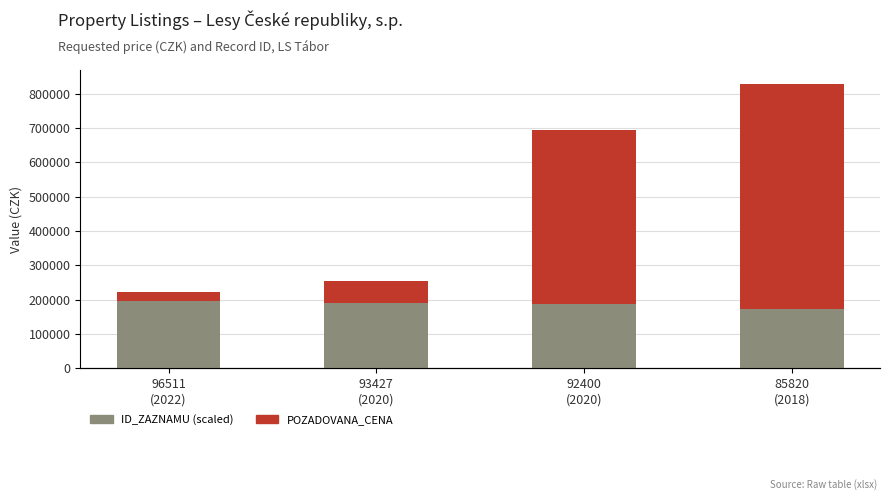

Rank the series at 96511
(2022) from highest to lowest value.

ID_ZAZNAMU (scaled), POZADOVANA_CENA